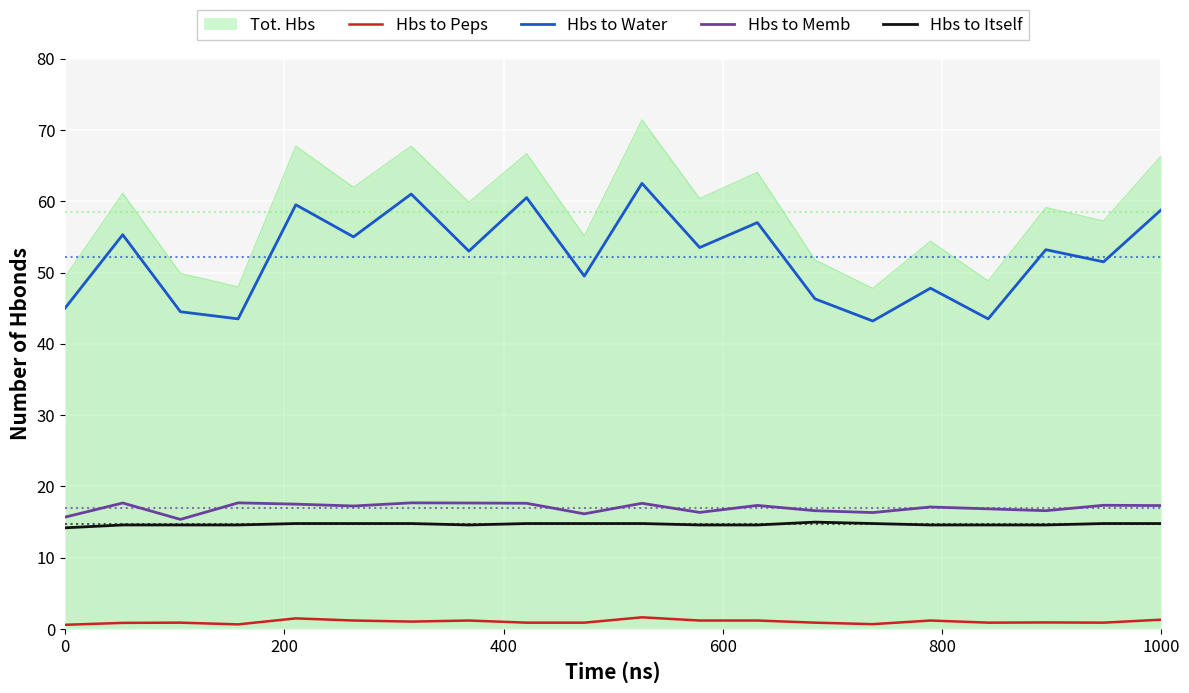

What is the maximum value shown in the chart?

71.4